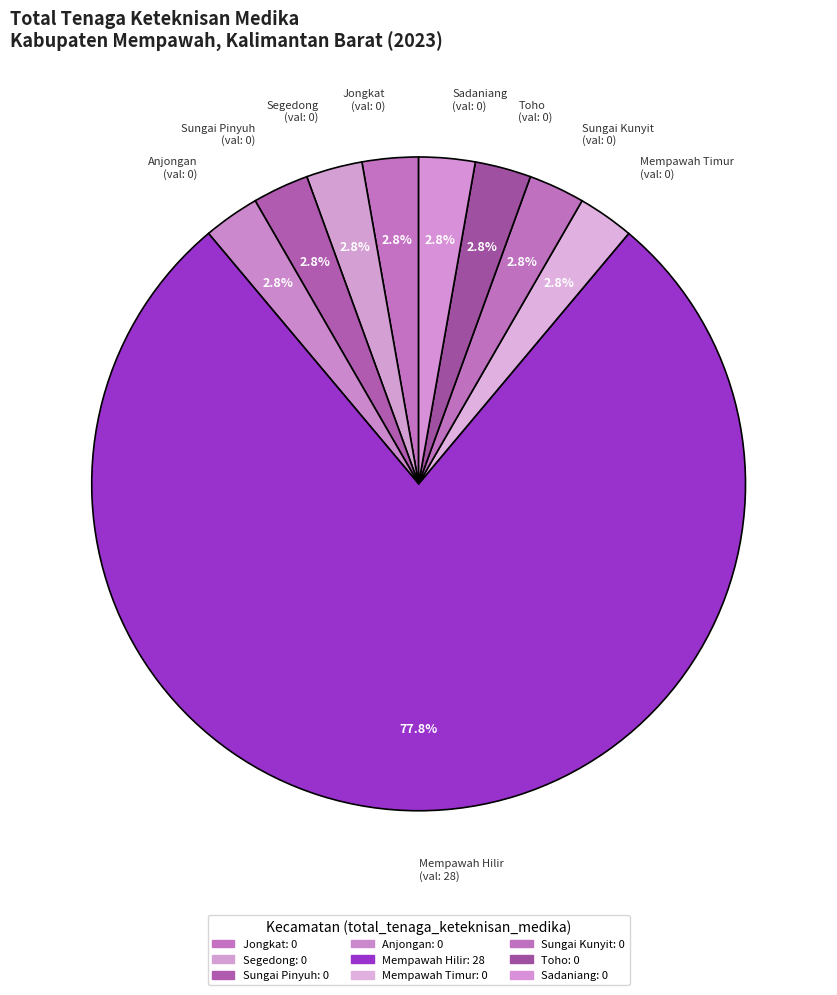

True or false: Segedong accounts for 13% of the total.

False